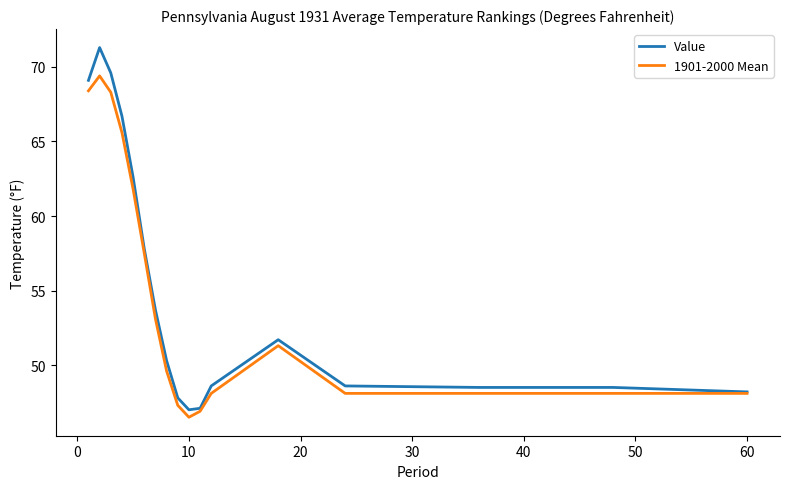

What are all the series names shown in the legend?

Value, 1901-2000 Mean